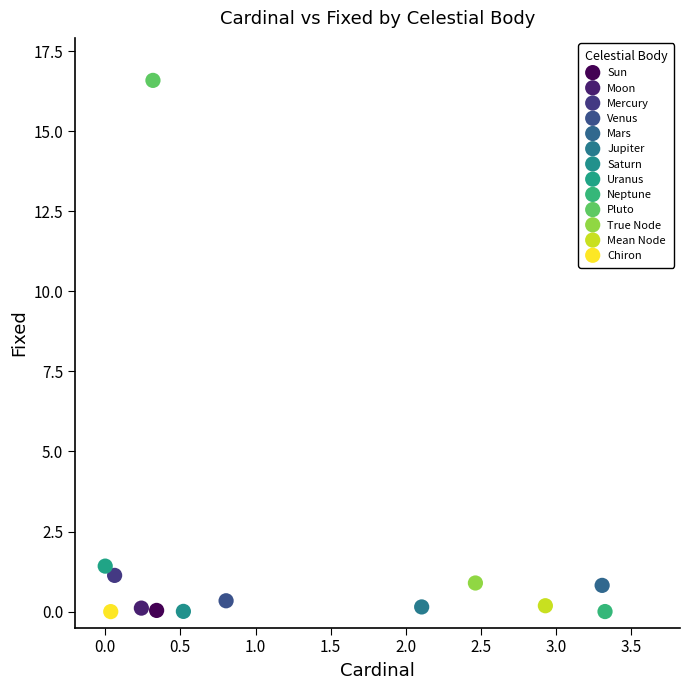

What are all the series names shown in the legend?

Sun, Moon, Mercury, Venus, Mars, Jupiter, Saturn, Uranus, Neptune, Pluto, True Node, Mean Node, Chiron